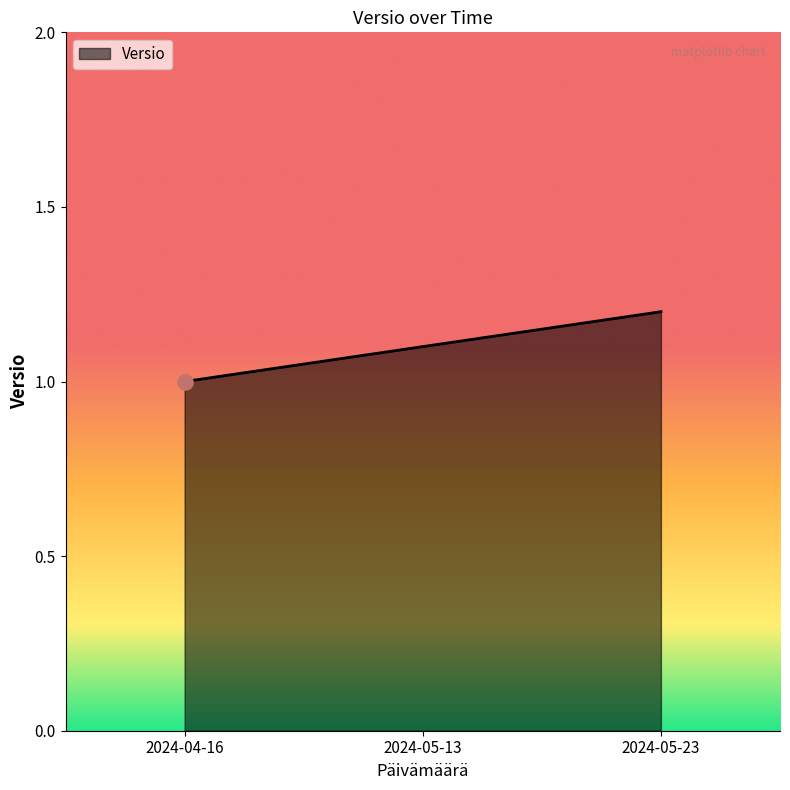

Approximately how many times larger is the value at 2024-05-23 compared to 2024-04-16?

1.2